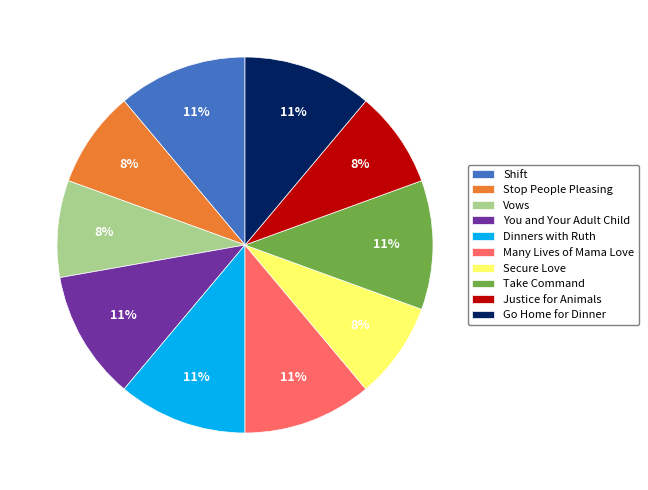

Is it true that Justice for Animals is 15% of the pie?

False